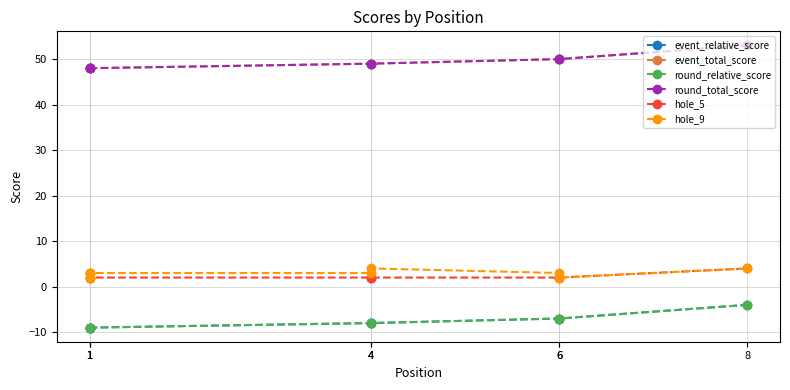

How many lines are shown in the chart?

6